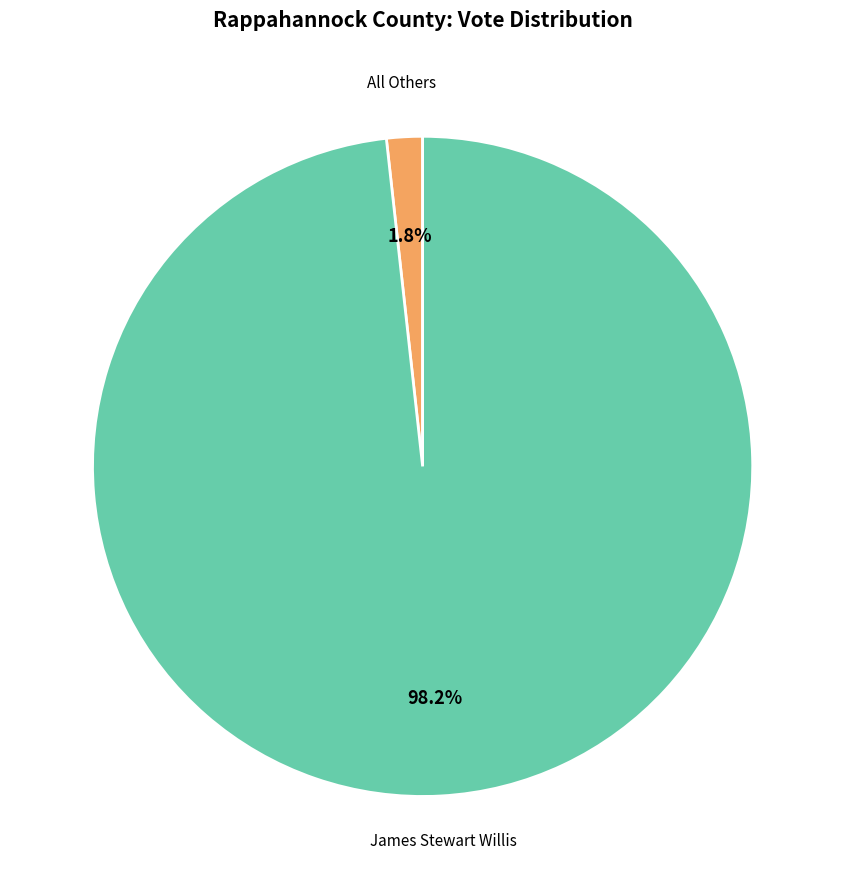

What percentage do James Stewart Willis and All Others together represent?

100.0%